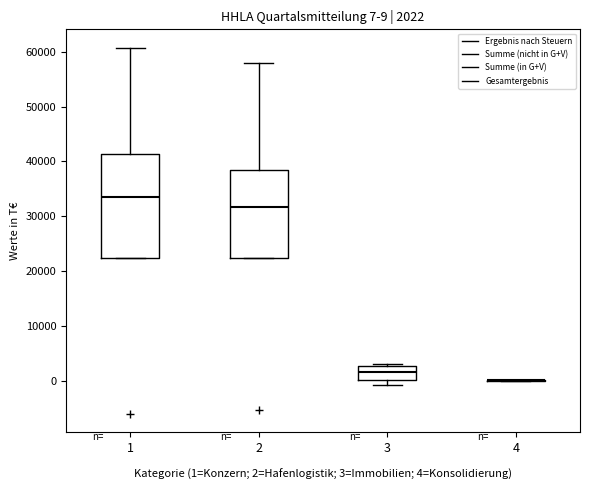

Which box is the tallest, from its lower edge to its upper edge?

1